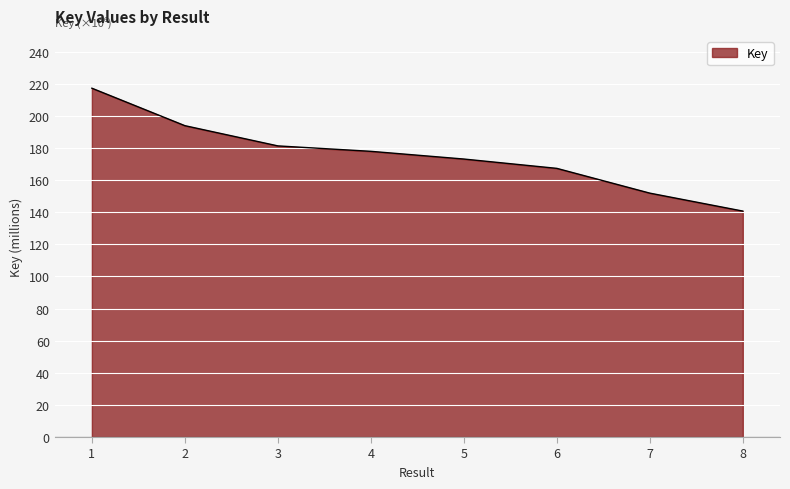

List the labels in order of value, largest first.

1, 2, 3, 4, 5, 6, 7, 8